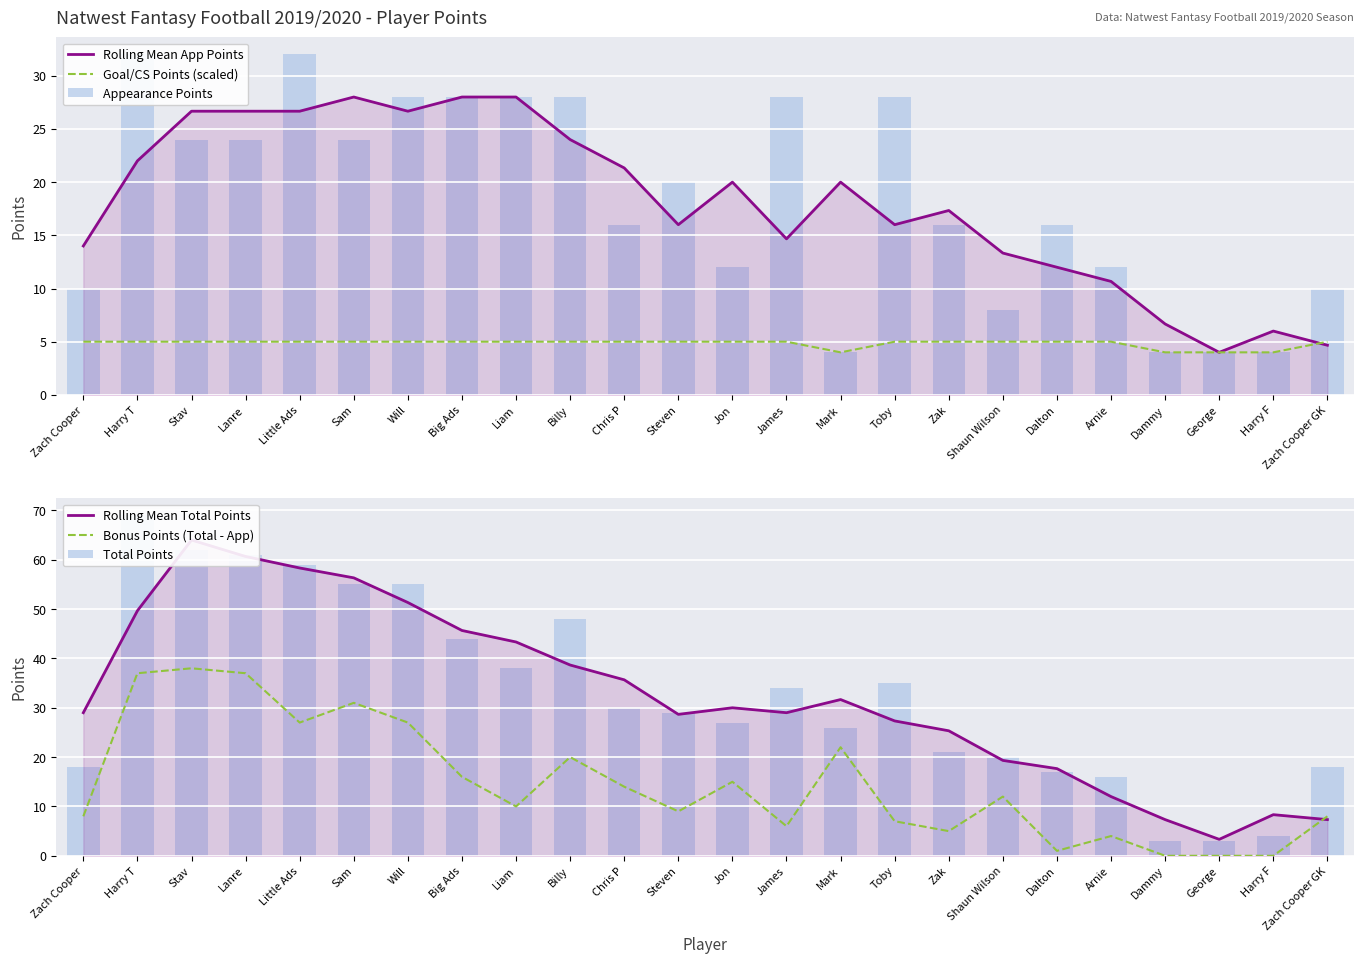

What is the sum of the Total Points values at Zach Cooper and Jon?

45.0